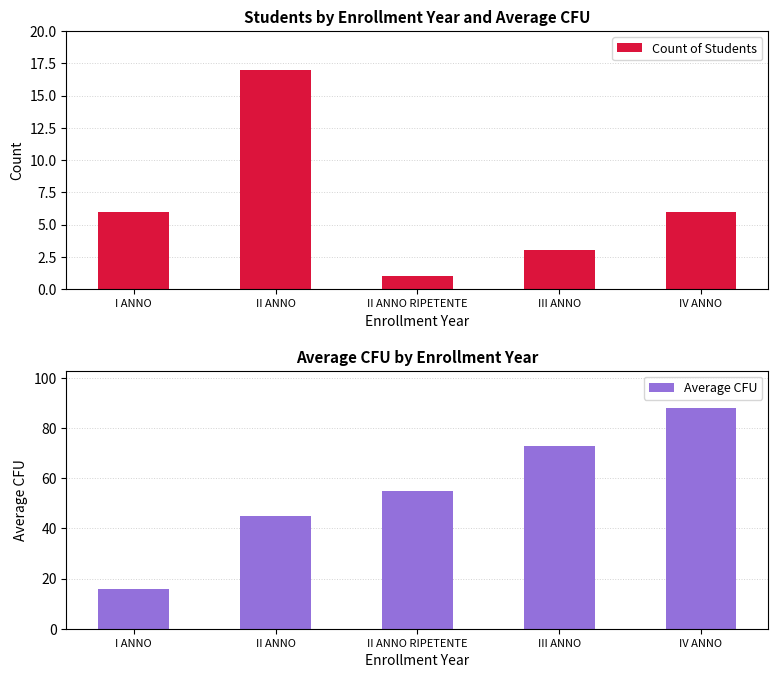

Which series has the largest total across all categories?

Average CFU